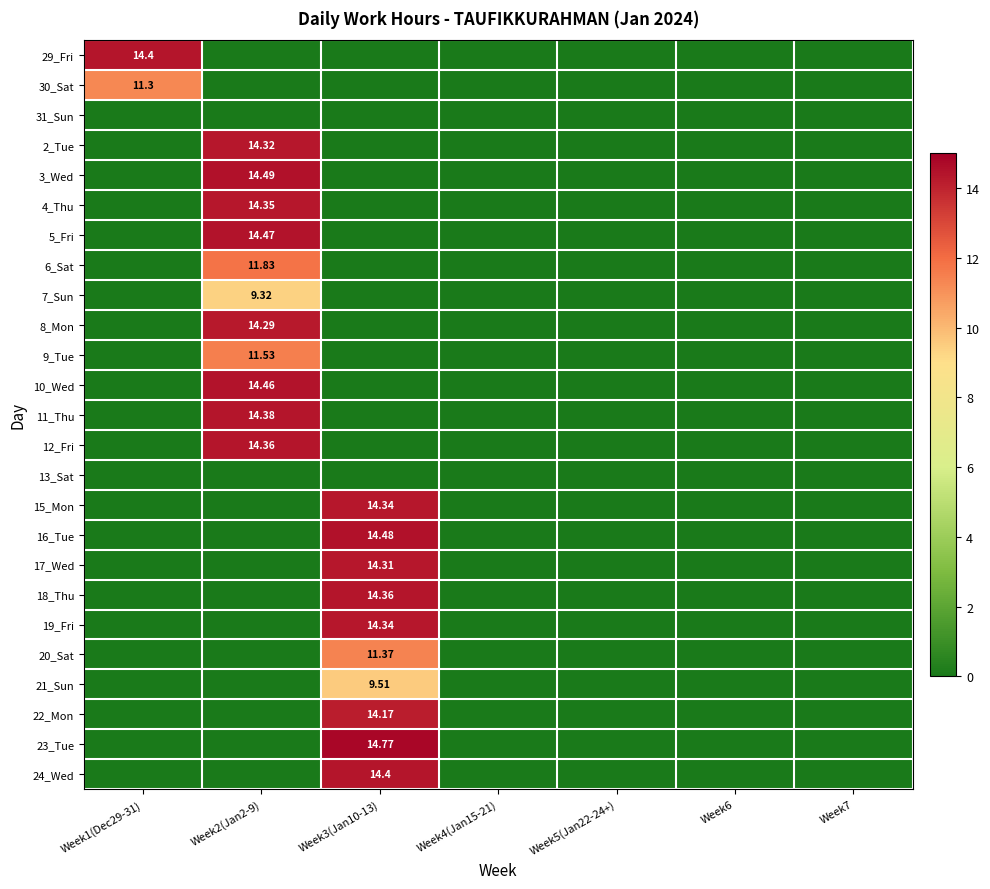

Rank the categories by 18_Thu value from lowest to highest.

Week1(Dec29-31), Week2(Jan2-9), Week4(Jan15-21), Week5(Jan22-24+), Week6, Week7, Week3(Jan10-13)